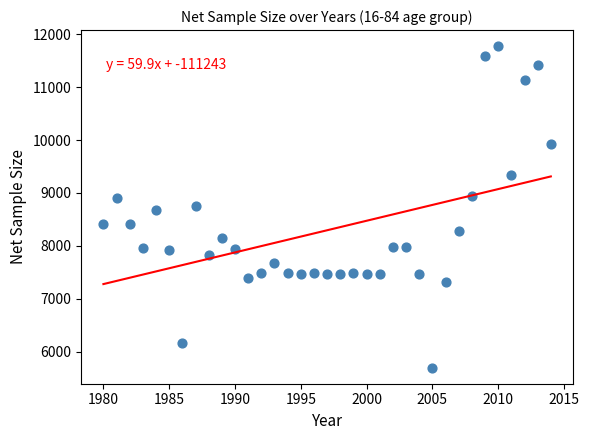

What is the range of X values (max minus min)?

34